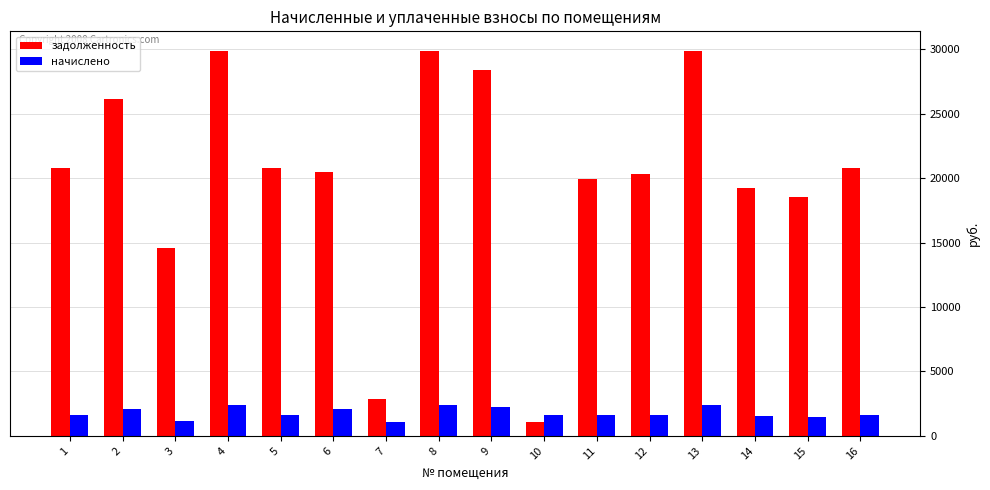

The value of задолженность at 15 is 18536.5. True or false?

True